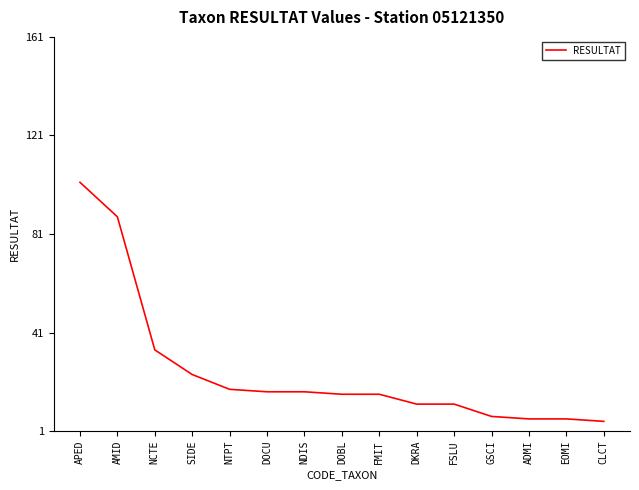

Which category has the highest value across all series?

APED